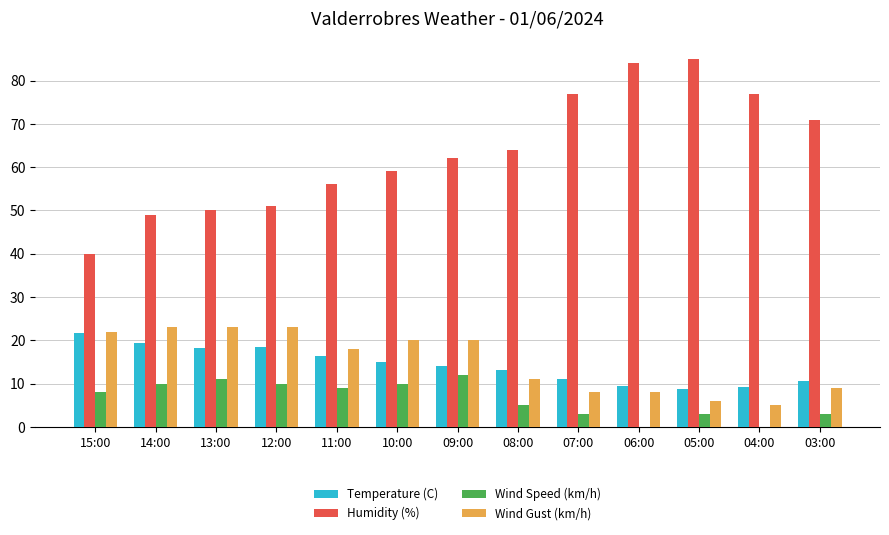

What is the difference between the Wind Speed (km/h) values at 07:00 and 10:00?

7.0